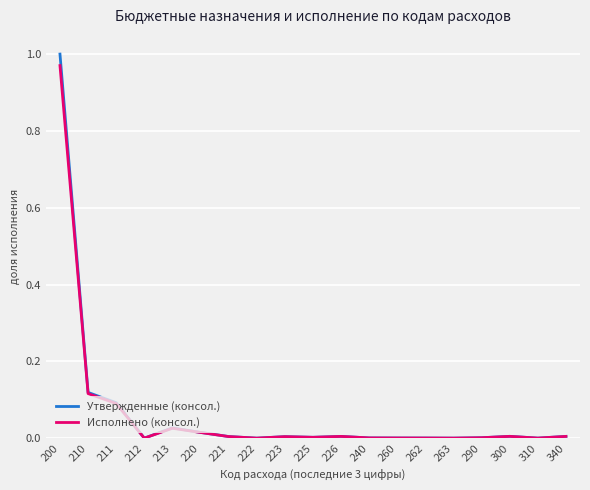

What is the total value across all series at 210?

0.2